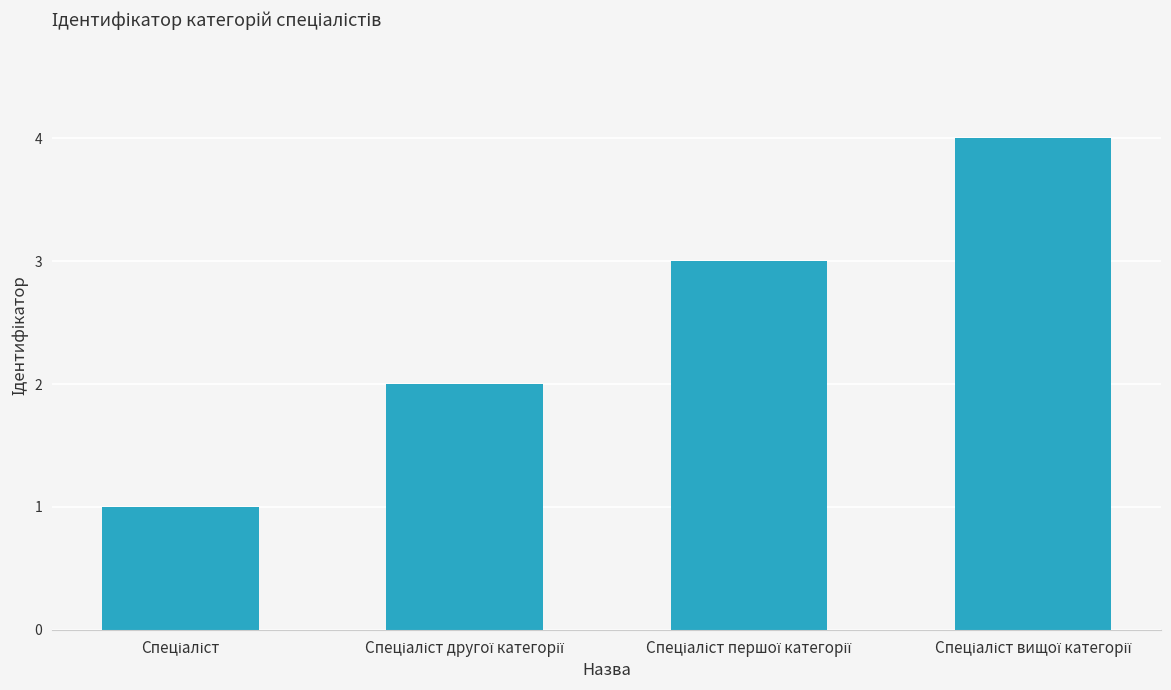

Does the chart contain any negative values?

No